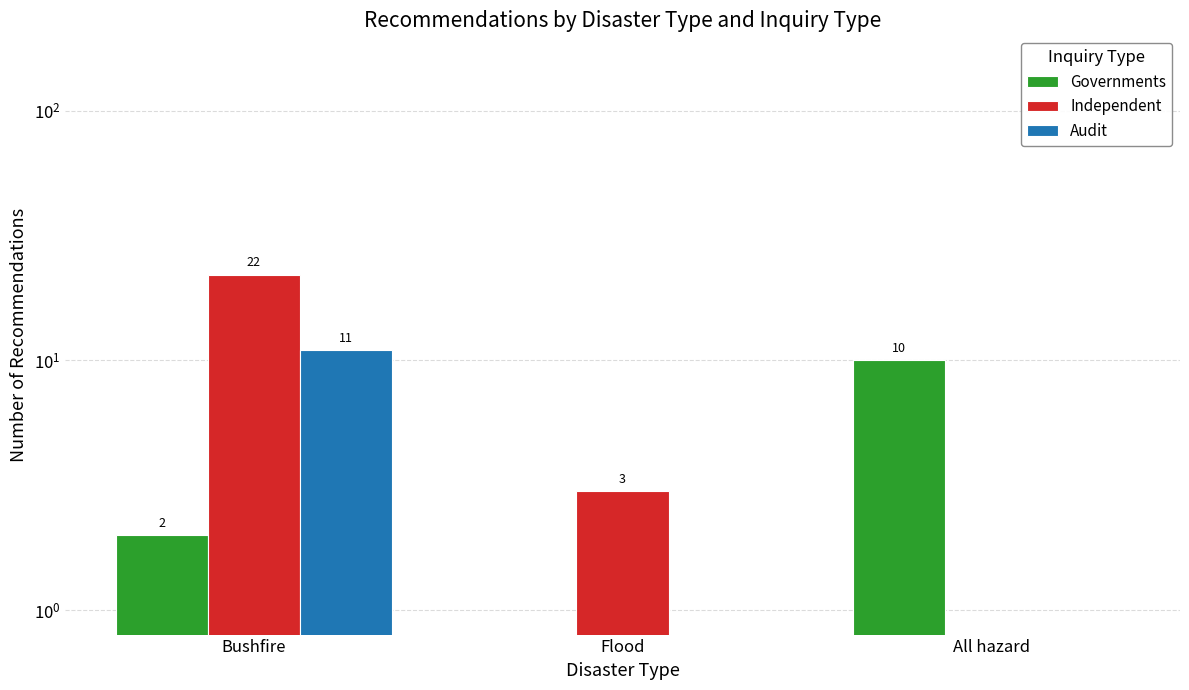

At All hazard, list the series in order from largest to smallest.

Governments, Independent, Audit